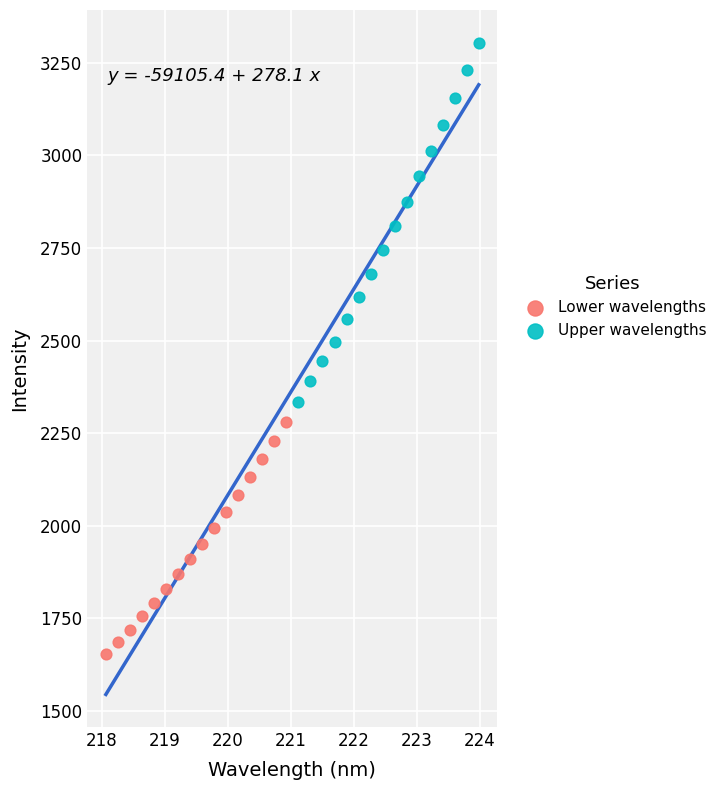

Which series contains the highest Y value?

Upper wavelengths